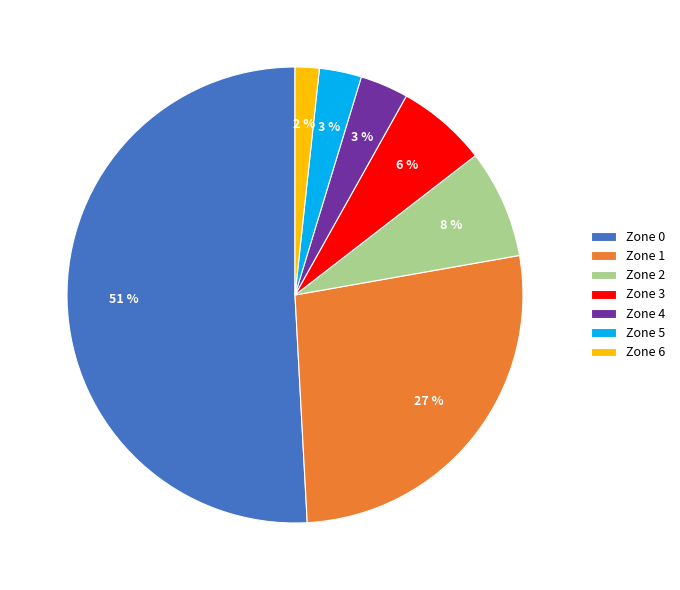

Which slice is the smallest?

Zone 6